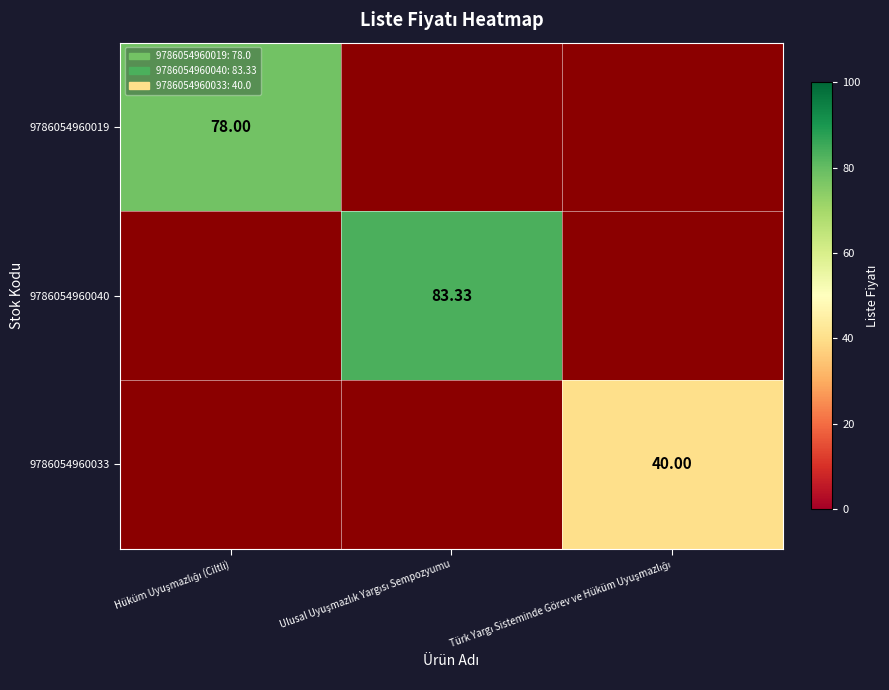

How many values in 9786054960019 are above zero?

1